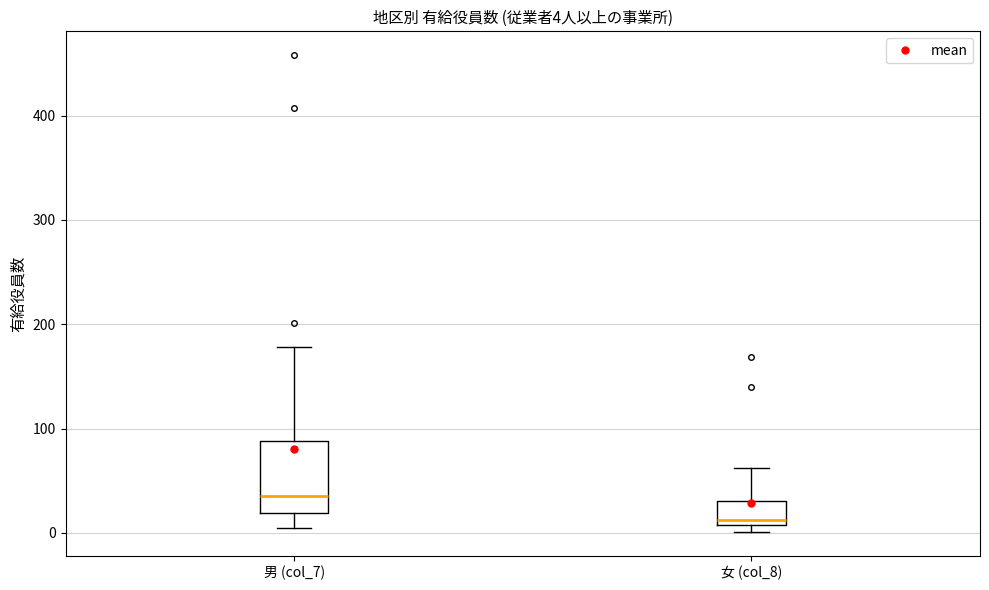

Which box has the lowest median line?

女 (col_8)